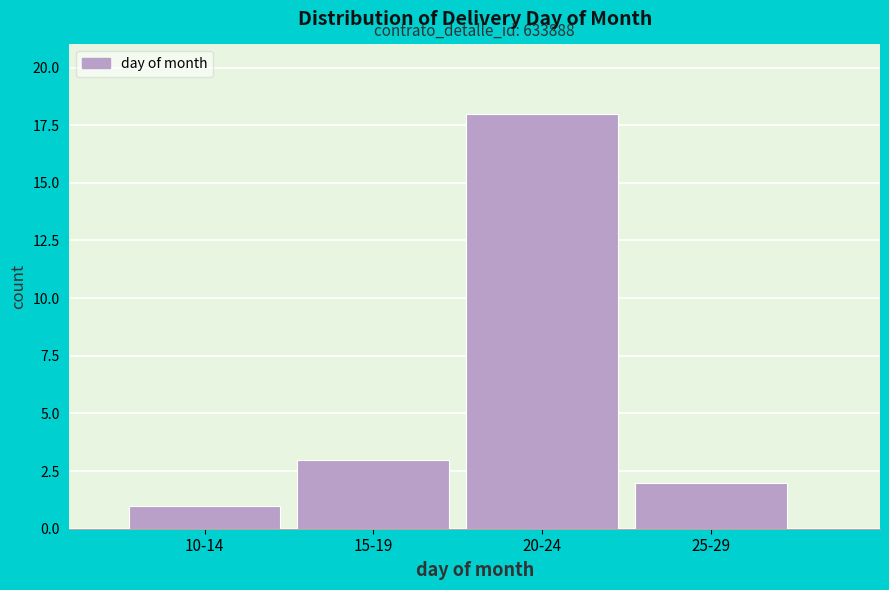

Reading right to left, extract all data points from this chart.

2	18	3	1